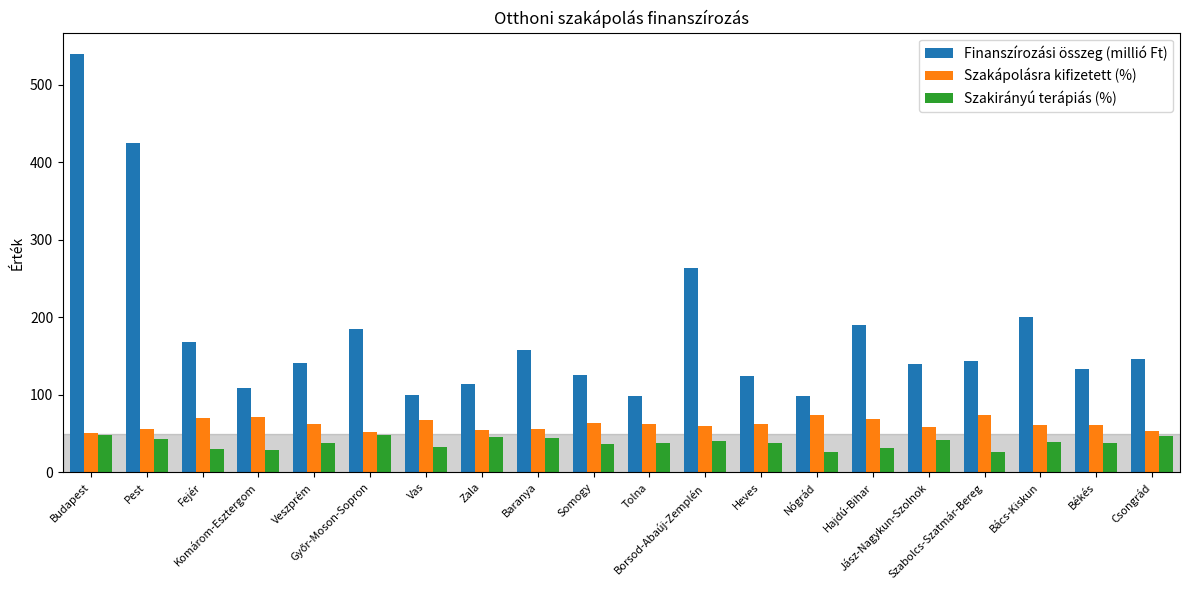

How many bars are there in each group?

3